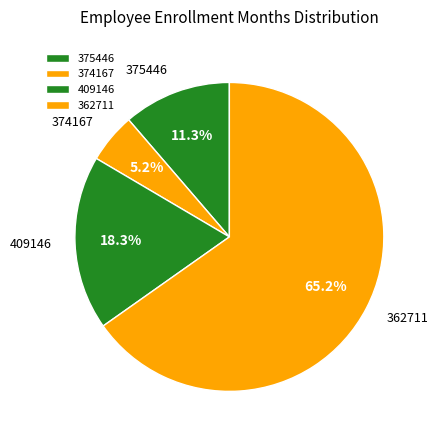

What percentage do 374167 and 409146 together represent?

23.5%